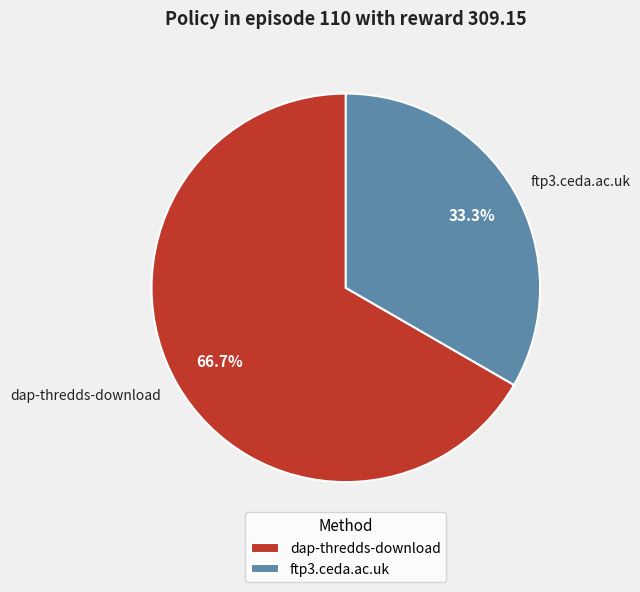

How many segments does this pie chart have?

2